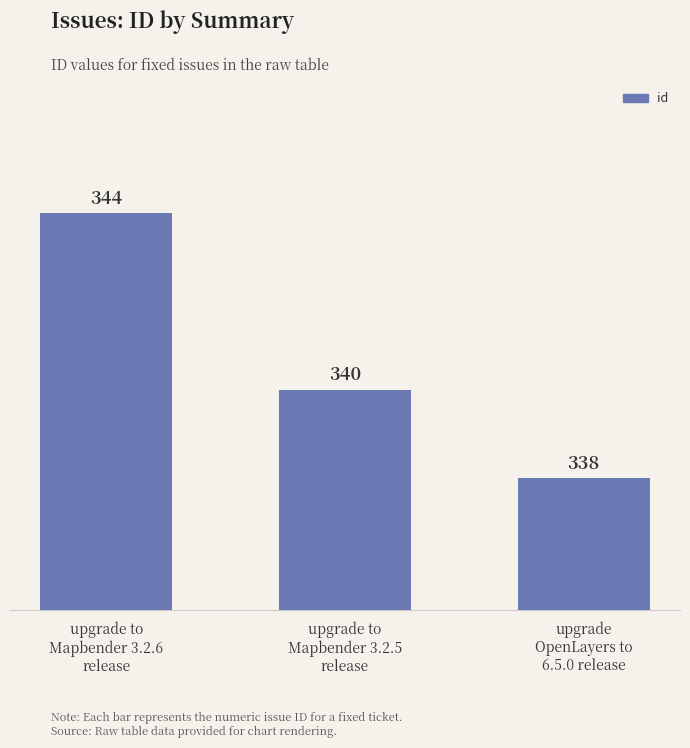

The value at upgrade to
Mapbender 3.2.6
release is 344. True or false?

True